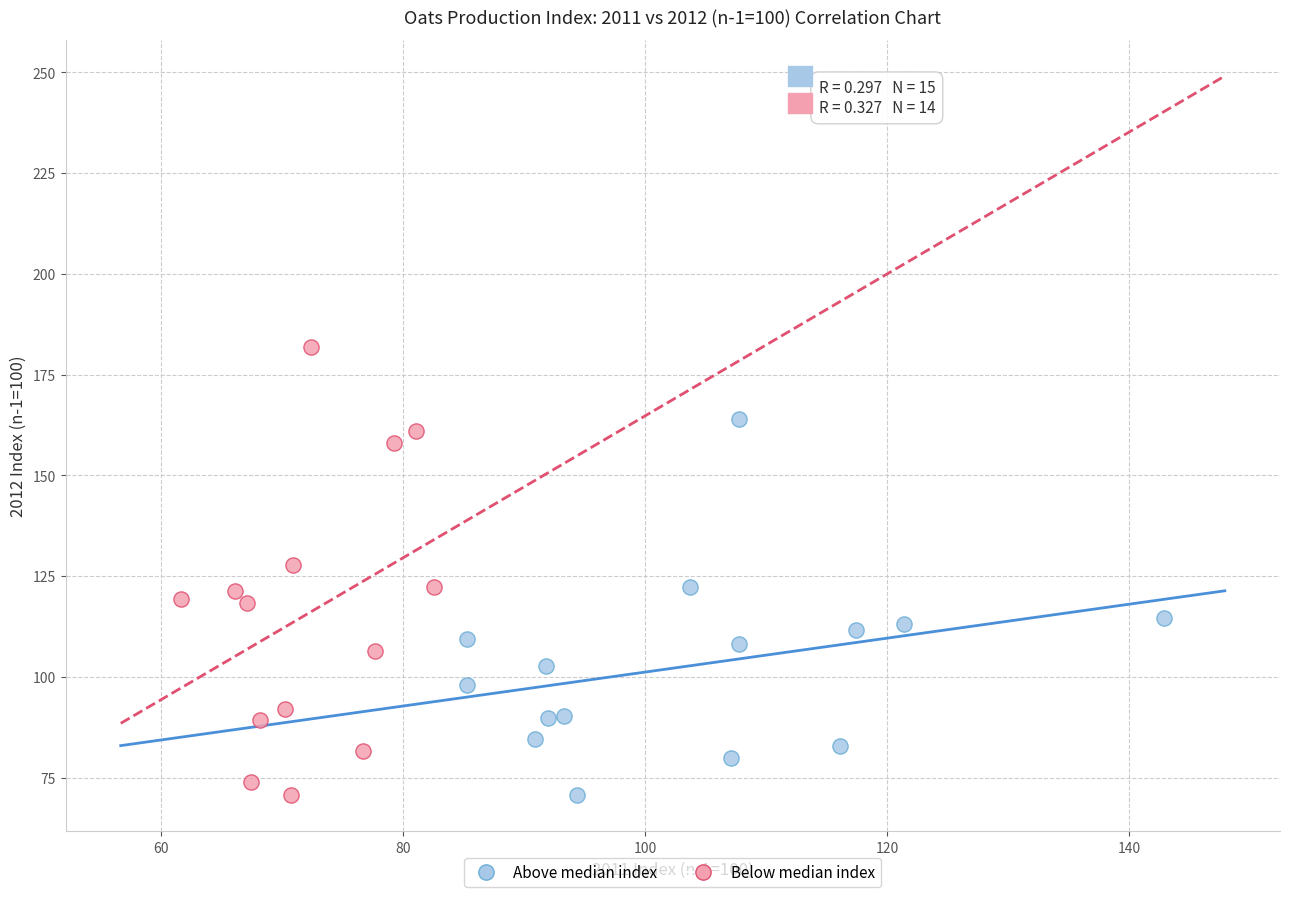

Which series has the largest Y range (max minus min)?

Below median index